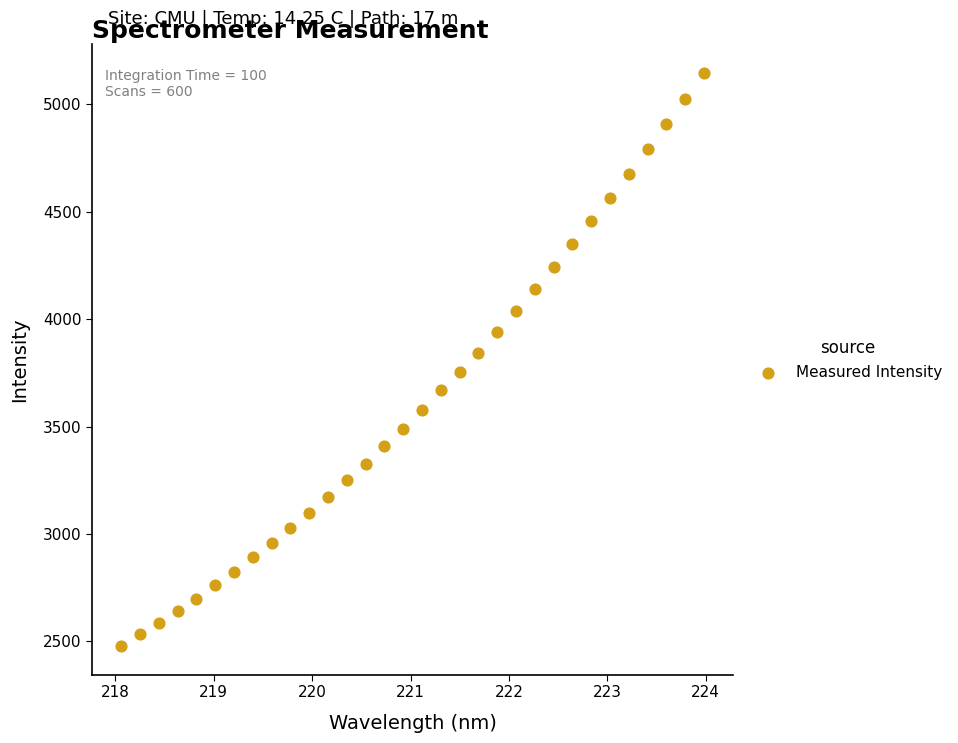

What is the range of X values (max minus min)?

5.9